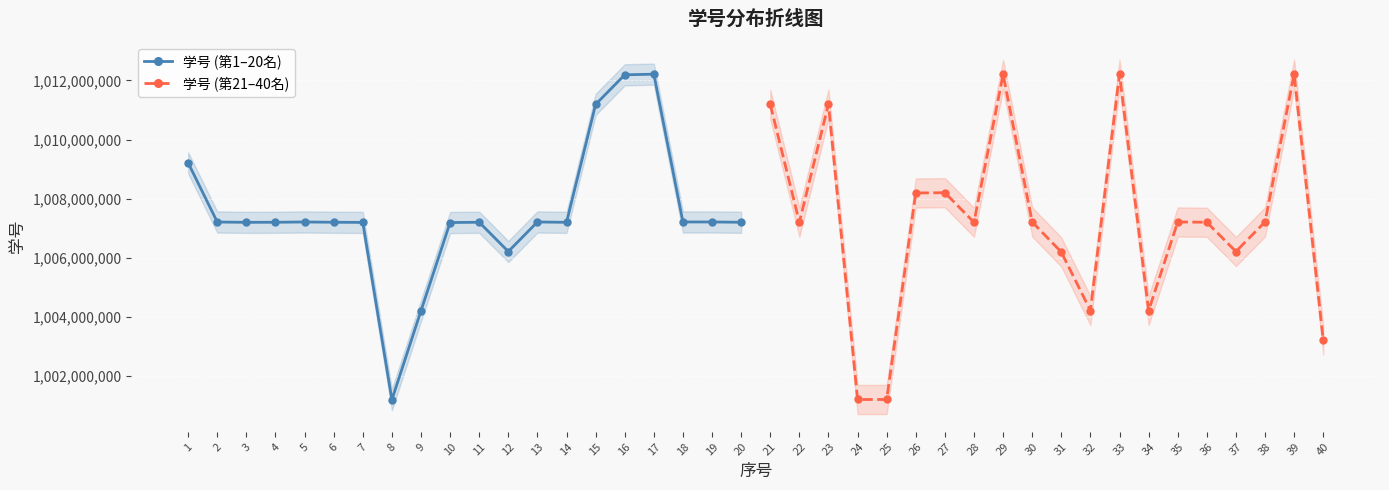

What is the value of the 学号 (第1–20名) point at the 15th from the left?

1011191224